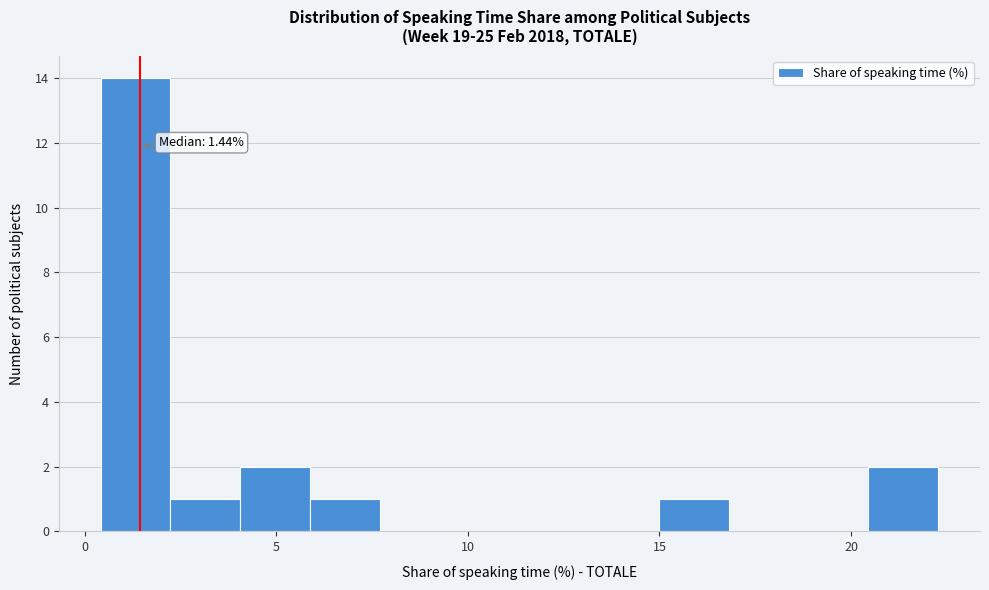

Read against the x-axis, roughly where is the centre of the tallest bar?

1.5